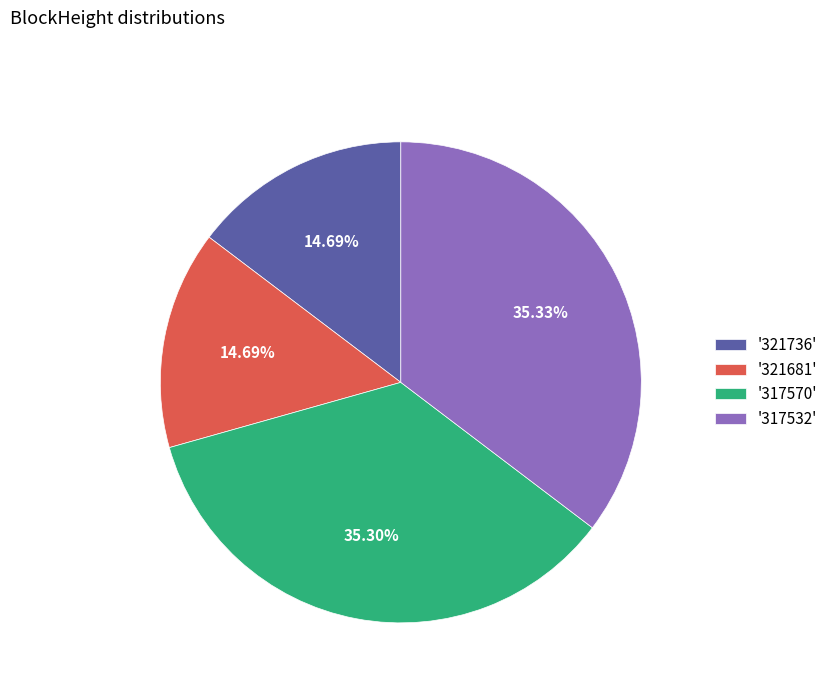

Do '321736' and '317532' together represent more than half of the pie?

Yes